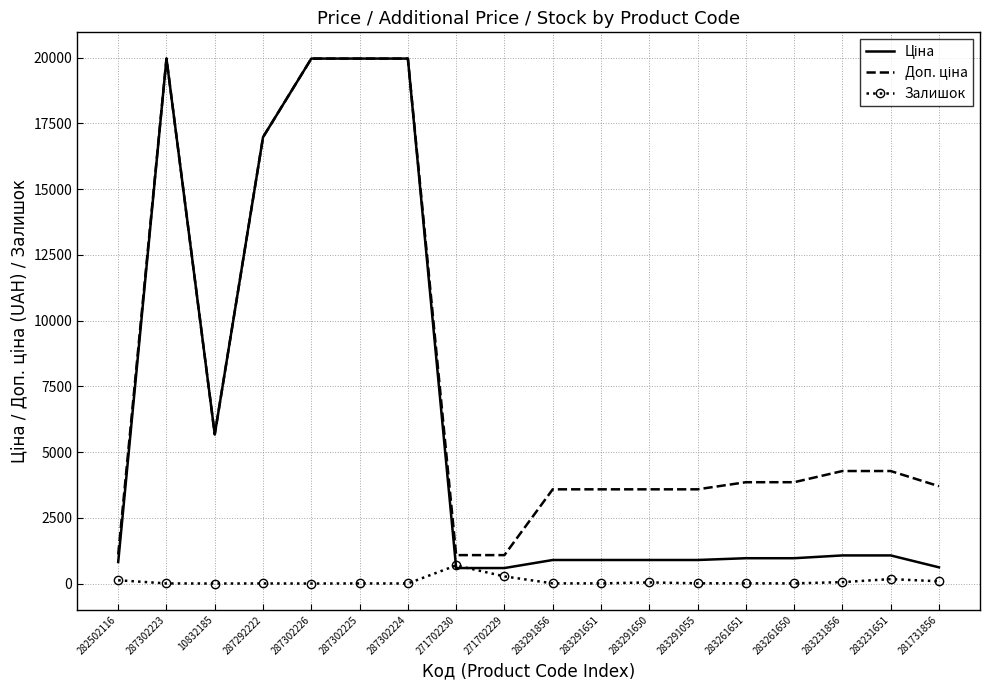

At which label is Залишок closest to 345?

271702229